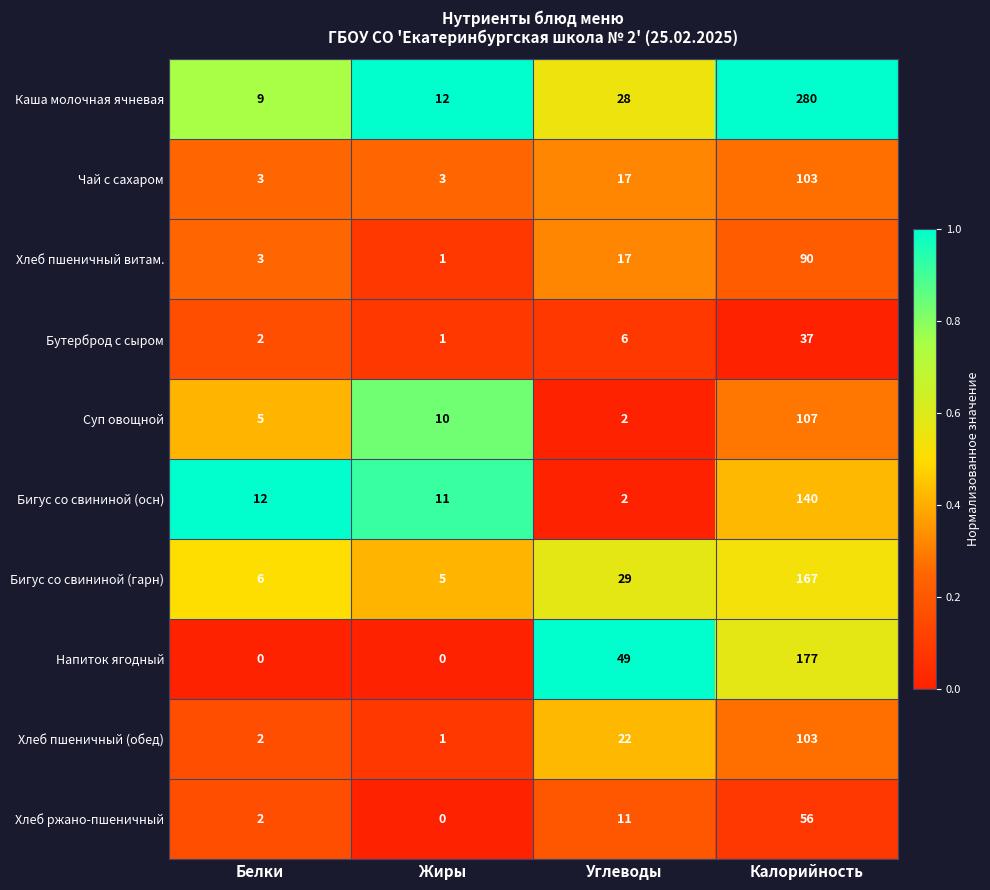

At which label is Хлеб ржано-пшеничный closest to 28?

Углеводы